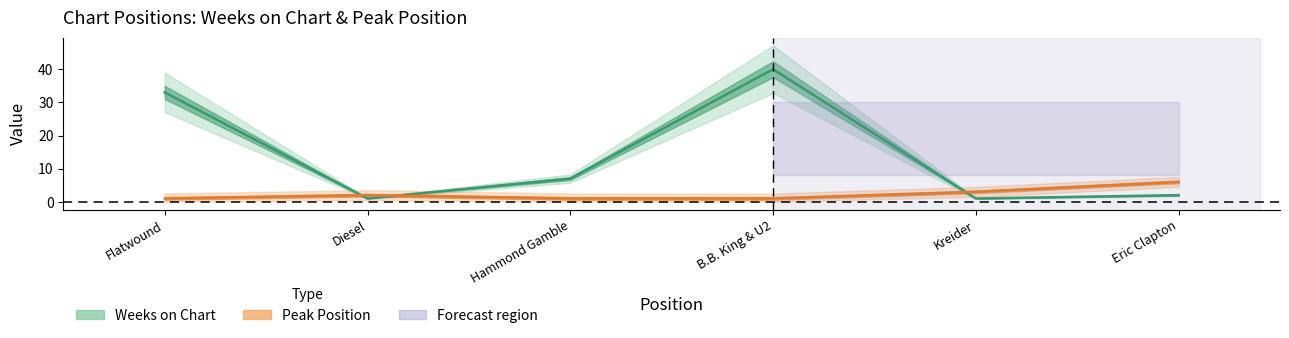

Is it true that Weeks on Chart equals 1 at Eric Clapton?

False